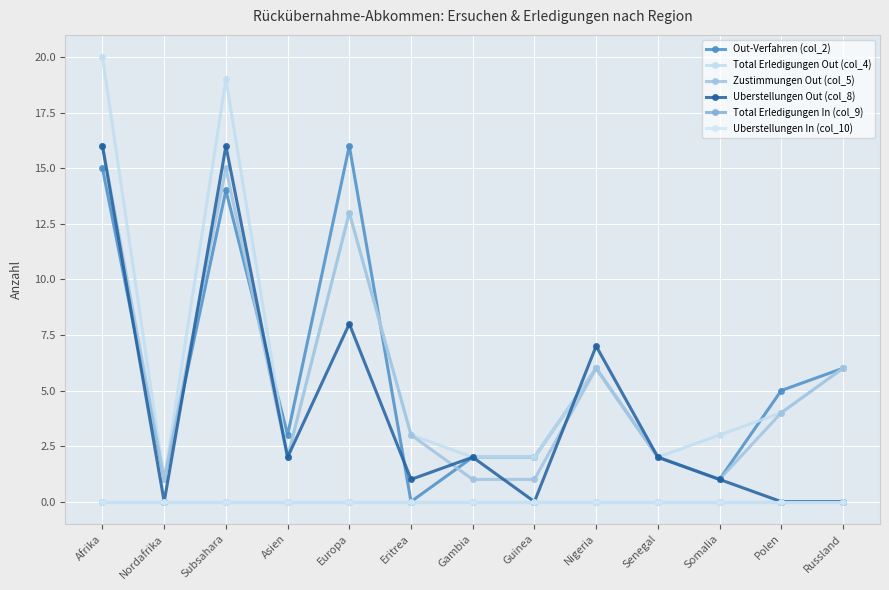

Does the chart have visible grid lines?

Yes